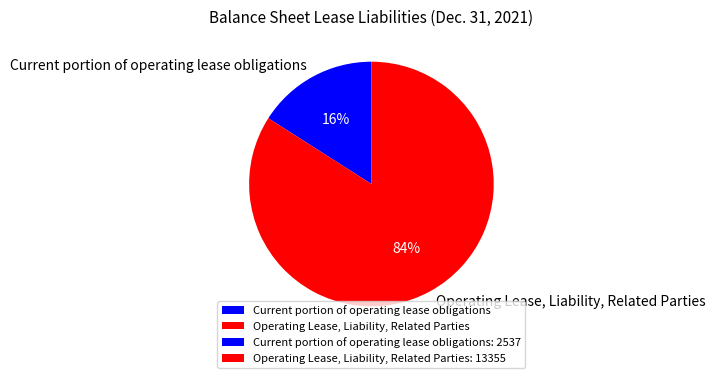

To the nearest percent, what is the combined percentage of Operating Lease, Liability, Related Parties and Current portion of operating lease obligations?

100%